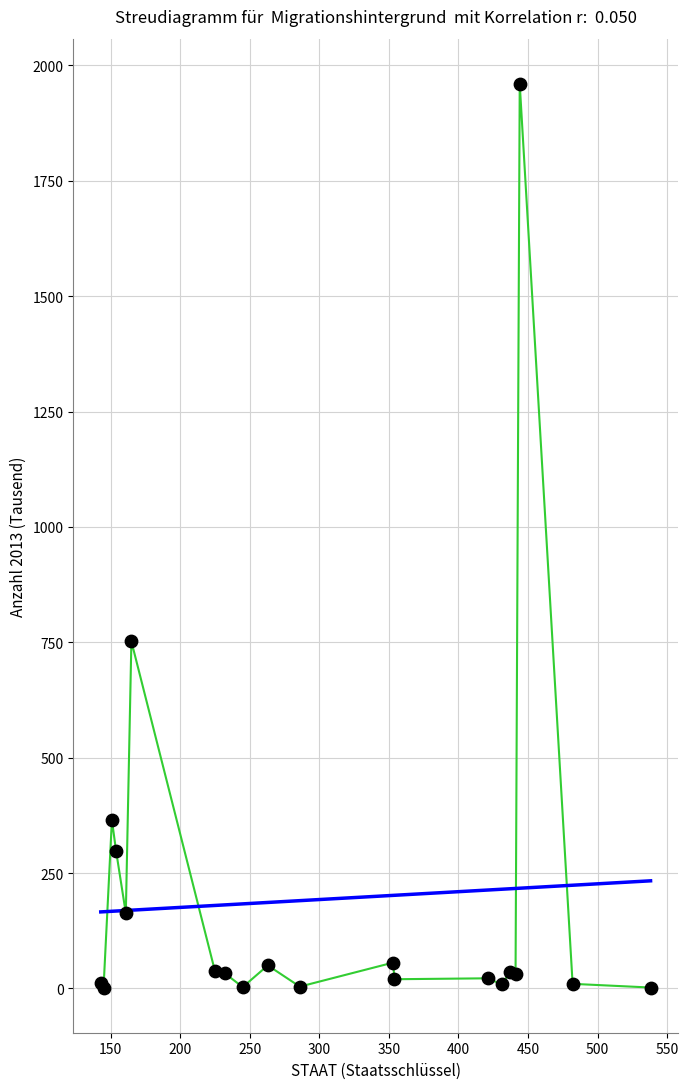

What Y value in the scatter plot is closest to 981?

752